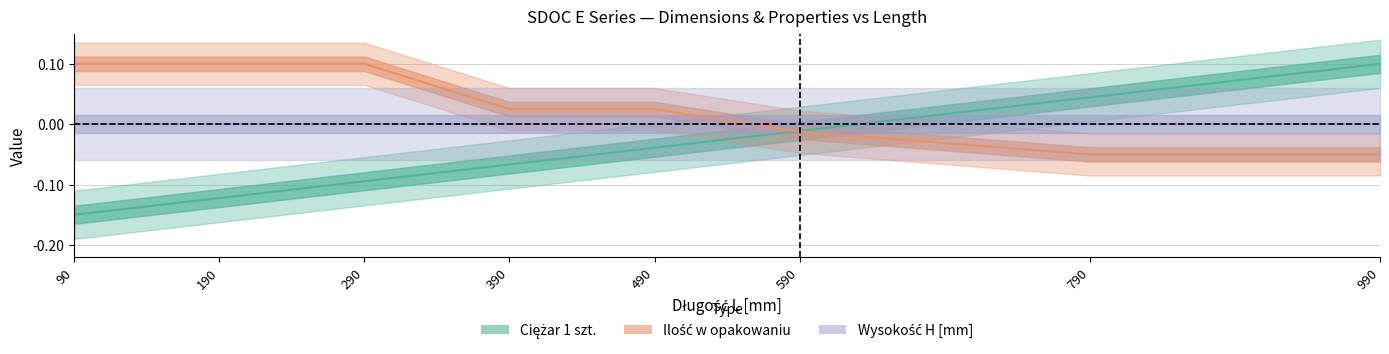

List the labels in order of Wysokość H [mm] value, smallest first.

90, 190, 290, 390, 490, 590, 790, 990